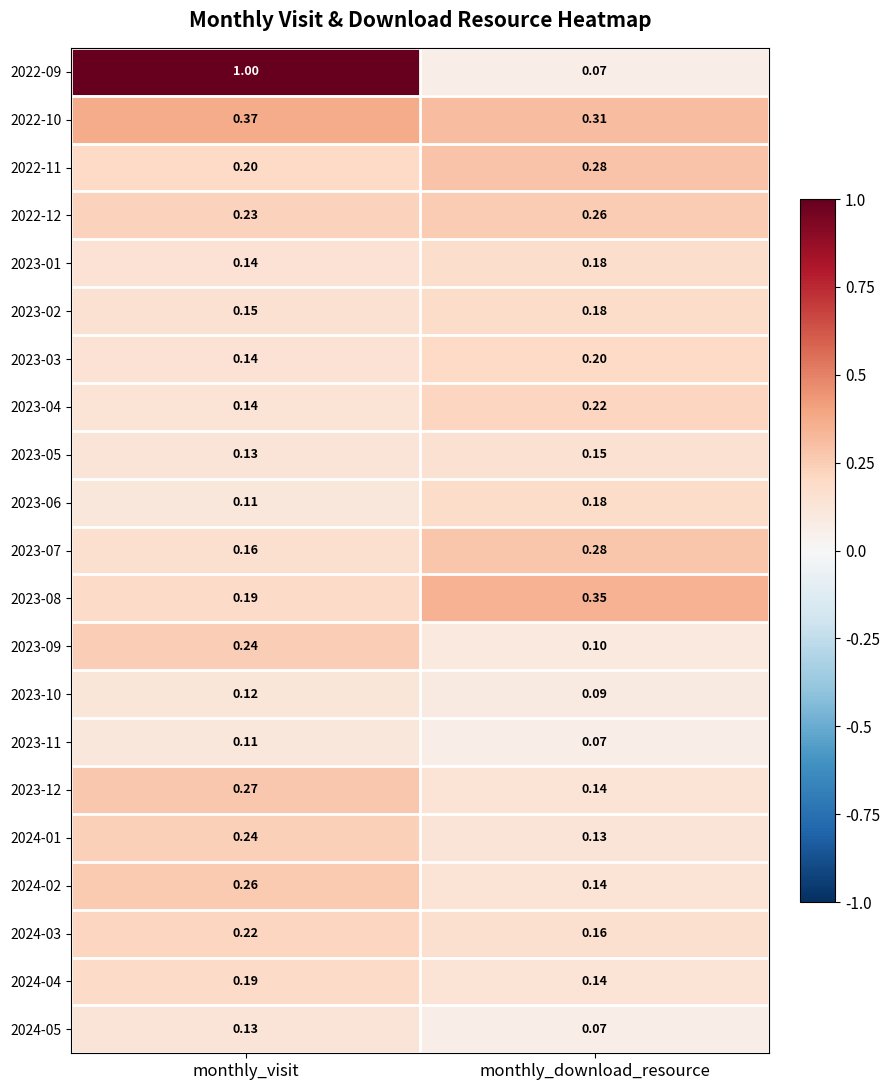

At which category is the sum across all series the highest?

monthly_visit